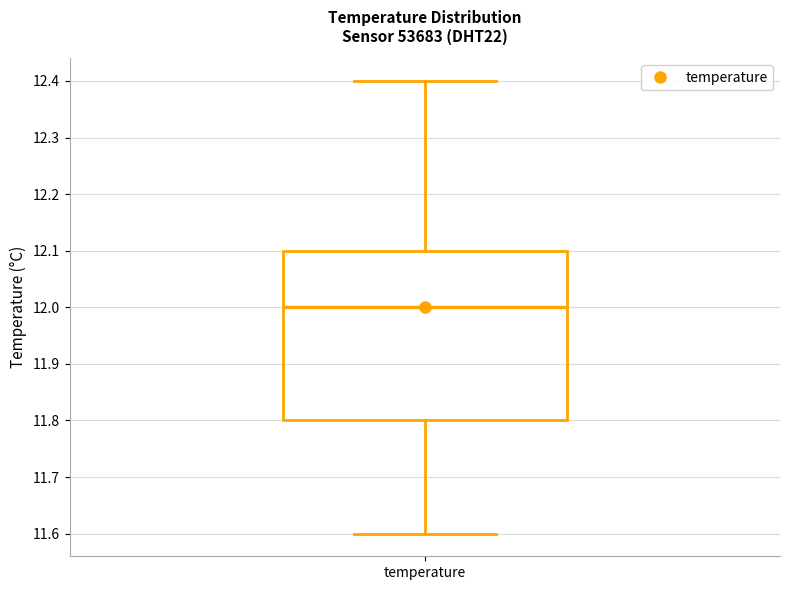

Transcribe this box plot: give where the median line is, the range the box spans, and where the two whiskers end, as read against the y-axis. The values are not printed on the chart, so give them approximately, as read against the axis.

median 12.0, box 11.8 to 12.1, whiskers 11.6 to 12.4